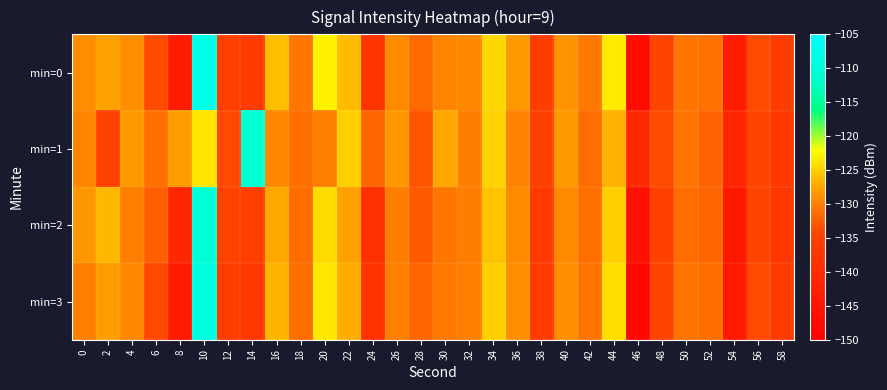

Which series has the largest total across all categories?

min=1